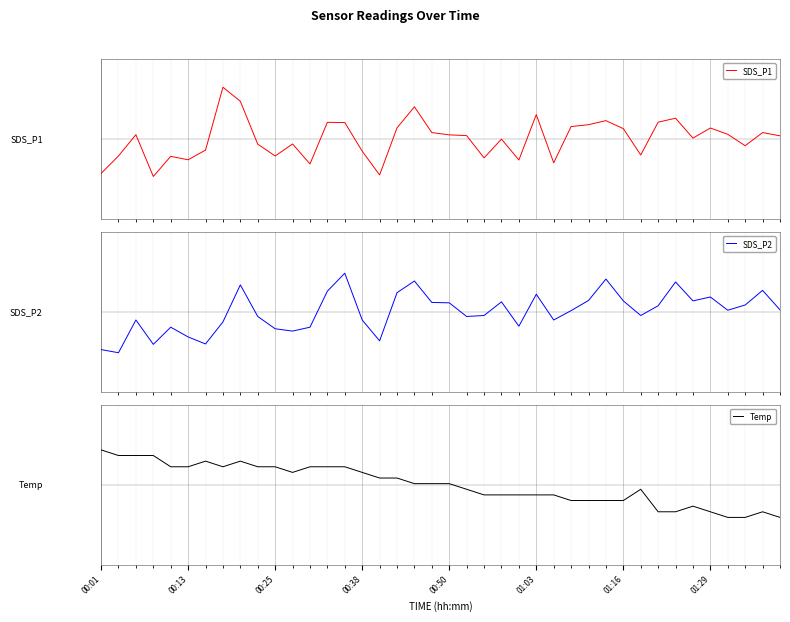

Reading left to right, list all the values displayed in this chart.

SDS_P1: -1.7	-0.9	0.2	-1.9	-0.9	-1.0	-0.6	2.6	1.9	-0.3	-0.9	-0.3	-1.3	0.8	0.8	-0.6	-1.8	0.6	1.6	0.3	0.2	0.2	-0.9	-0.0	-1.1	1.2	-1.2	0.6	0.7	0.9	0.5	-0.8	0.8	1.0	0.0	0.5	0.2	-0.3	0.3	0.2
SDS_P2: -1.9	-2.0	-0.4	-1.6	-0.8	-1.3	-1.6	-0.5	1.3	-0.2	-0.8	-1.0	-0.8	1.0	1.9	-0.4	-1.5	1.0	1.5	0.5	0.4	-0.2	-0.2	0.5	-0.7	0.9	-0.4	0.1	0.6	1.6	0.5	-0.2	0.3	1.5	0.5	0.7	0.1	0.3	1.1	0.1
Temp: 1.7	1.5	1.5	1.5	0.9	0.9	1.2	0.9	1.2	0.9	0.9	0.6	0.9	0.9	0.9	0.6	0.3	0.3	0.0	0.0	0.0	-0.2	-0.5	-0.5	-0.5	-0.5	-0.5	-0.8	-0.8	-0.8	-0.8	-0.2	-1.4	-1.4	-1.1	-1.4	-1.6	-1.6	-1.4	-1.6